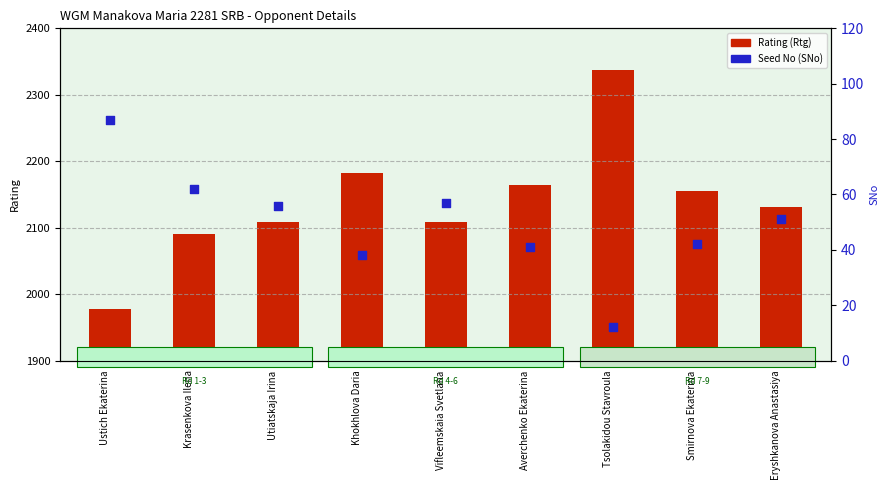

Which series has the largest total across all categories?

Rating (Rtg)